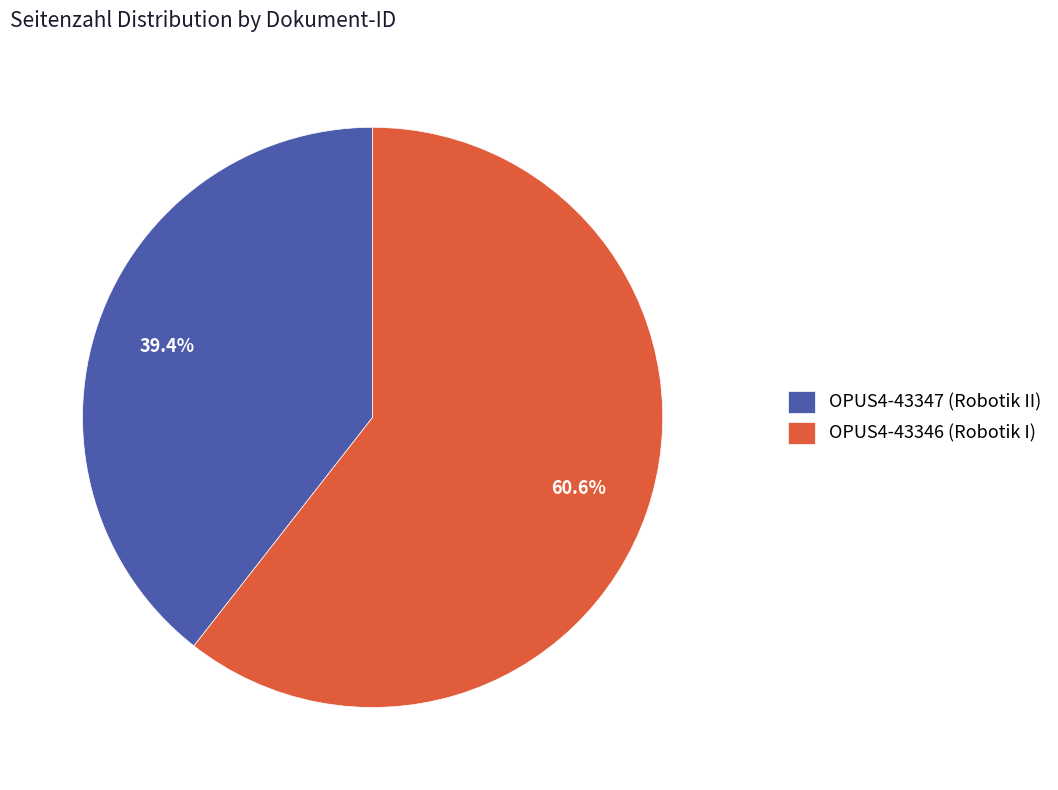

What percentage is the OPUS4-43346 (Robotik I) slice, to the nearest percent?

61%